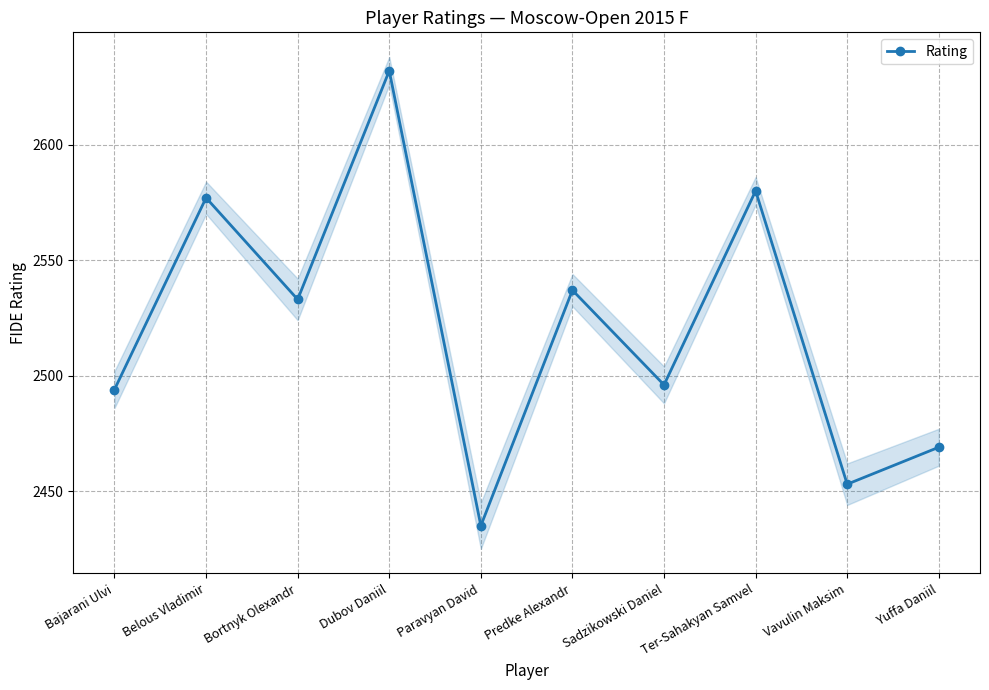

What is the maximum value shown in the chart?

2632